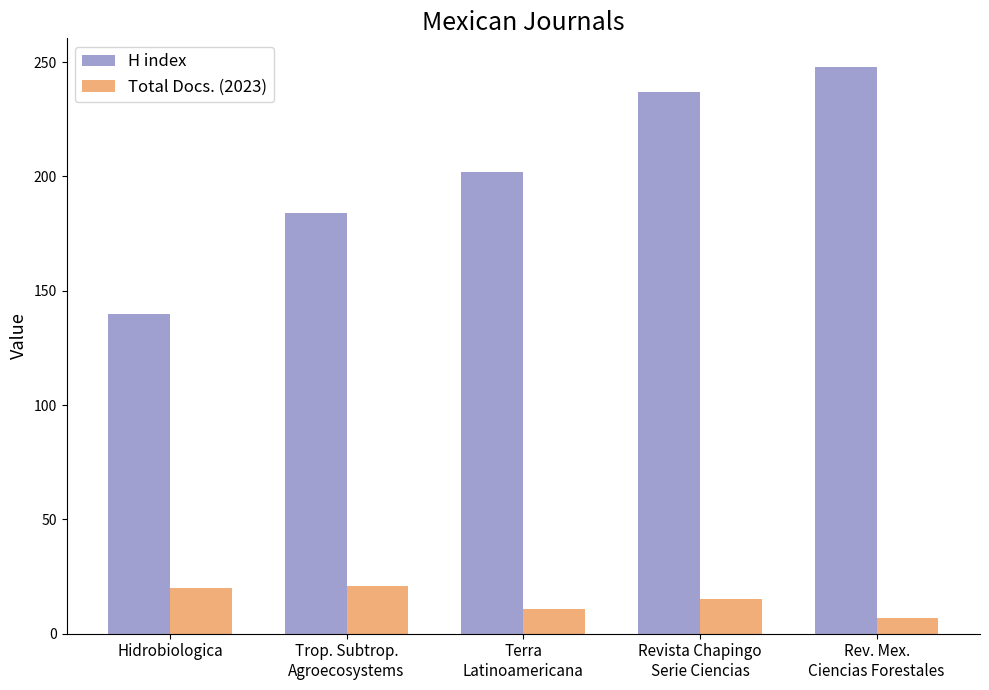

At Rev. Mex.
Ciencias Forestales, list the series in order from smallest to largest.

Total Docs. (2023), H index